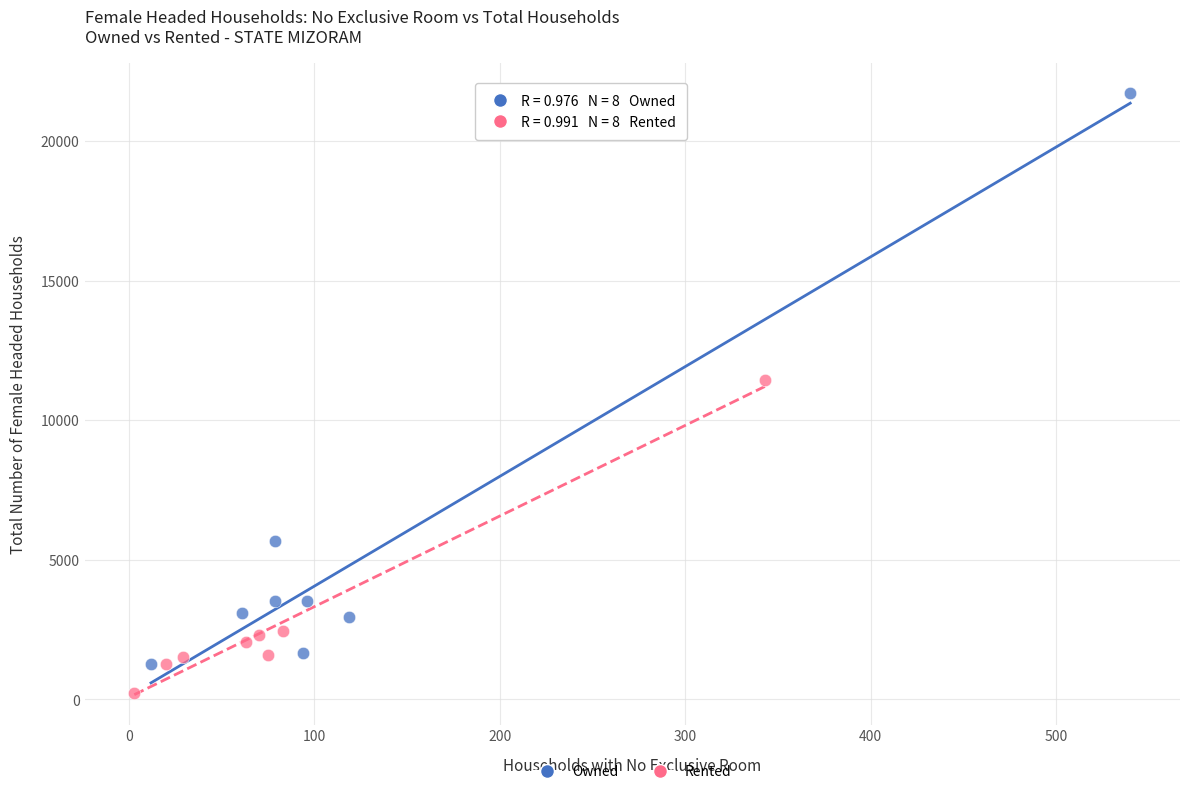

Which series contains the highest Y value?

Owned